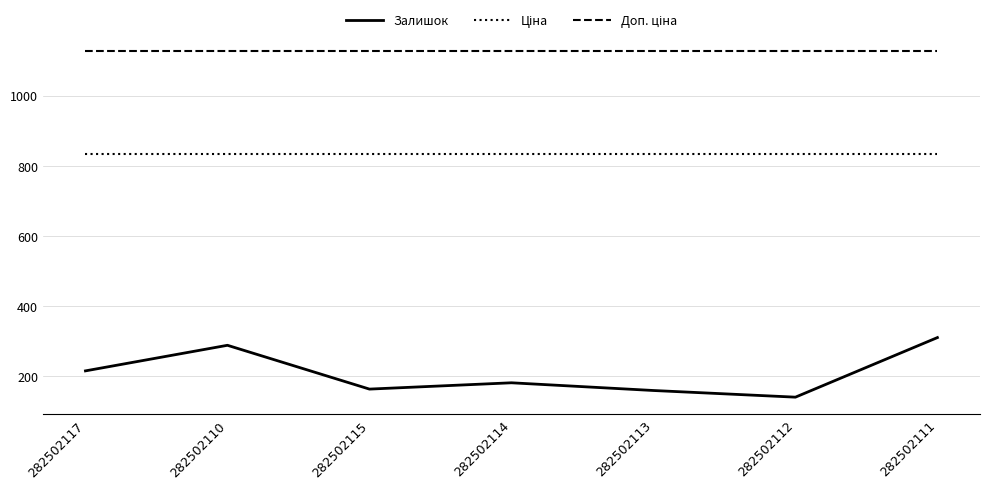

What is the difference between the highest and lowest values at 282502114?

947.0